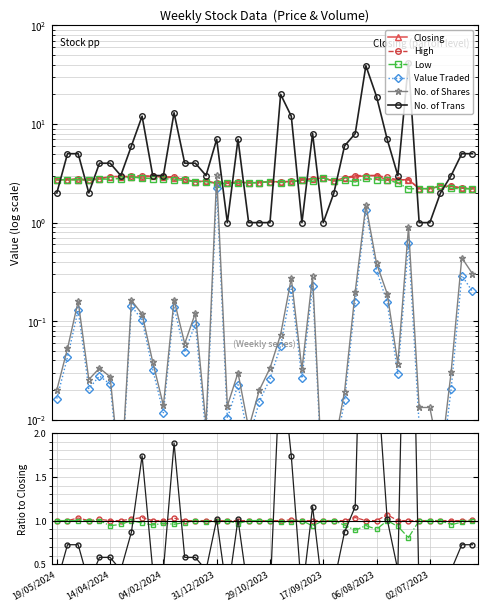

True or false: High has a value of 4.0 at 04/02/2024.

False